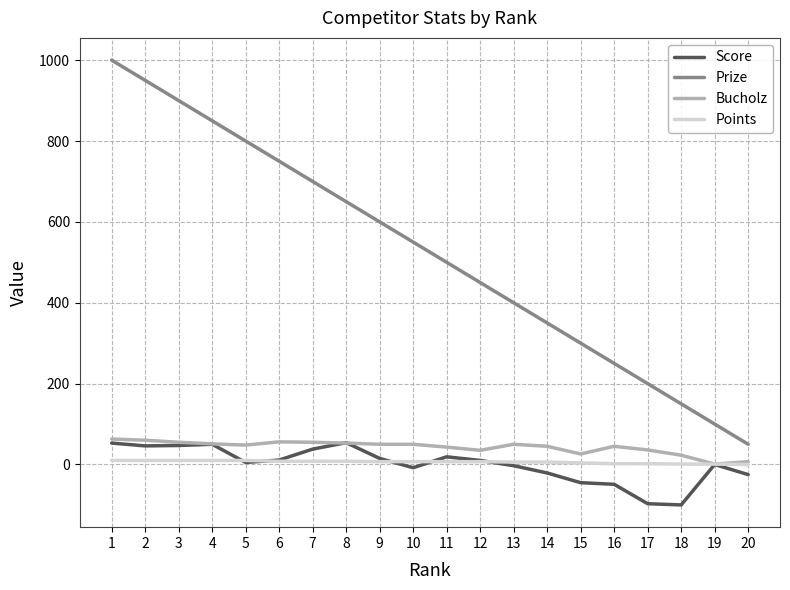

What is the smallest value displayed?

-100